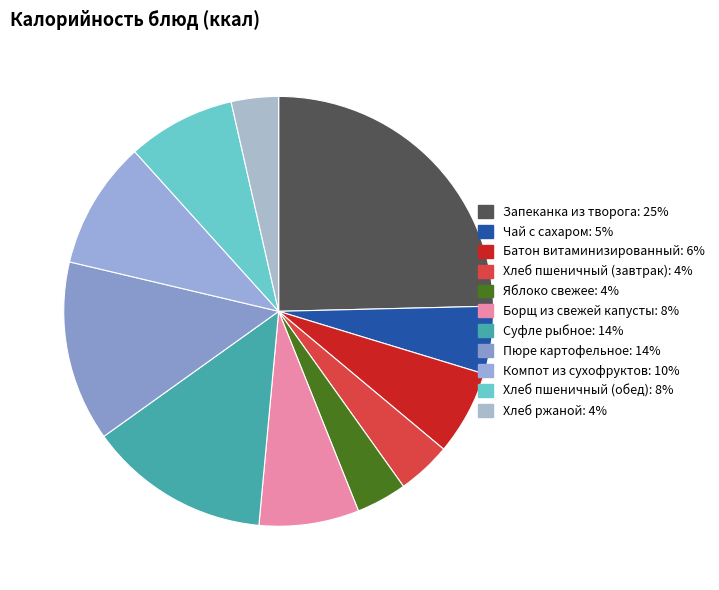

Rank the categories by value from highest to lowest.

Запеканка из творога, Суфле рыбное, Пюре картофельное, Компот из сухофруктов, Хлеб пшеничный (обед), Борщ из свежей капусты, Батон витаминизированный, Чай с сахаром, Хлеб пшеничный (завтрак), Яблоко свежее, Хлеб ржаной